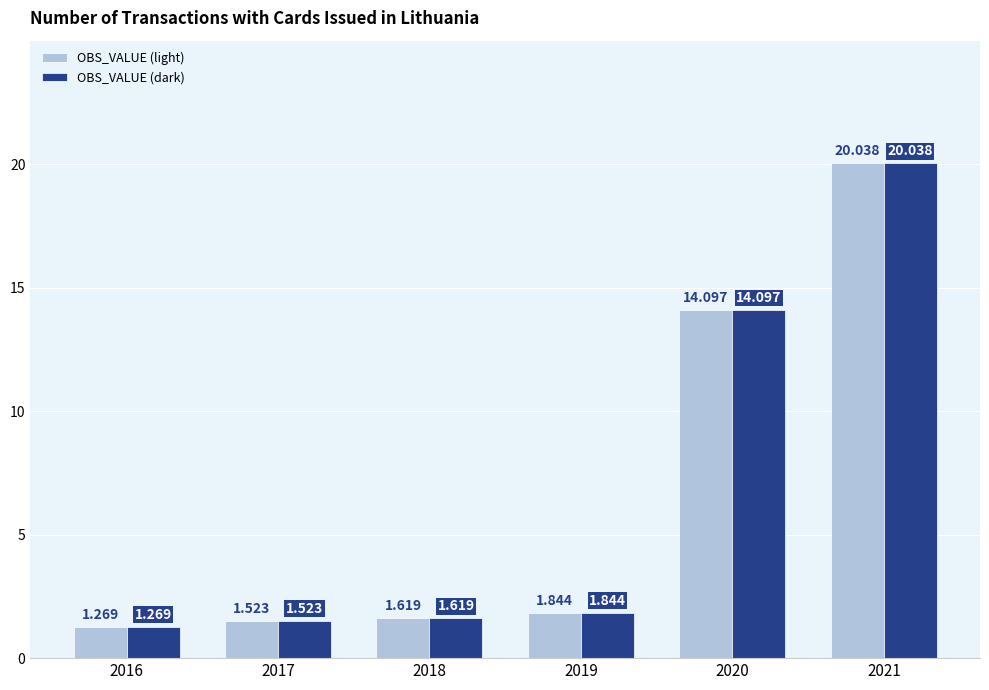

Is the value of OBS_VALUE (dark) at 2017 greater than the value of OBS_VALUE (light) at 2016?

Yes